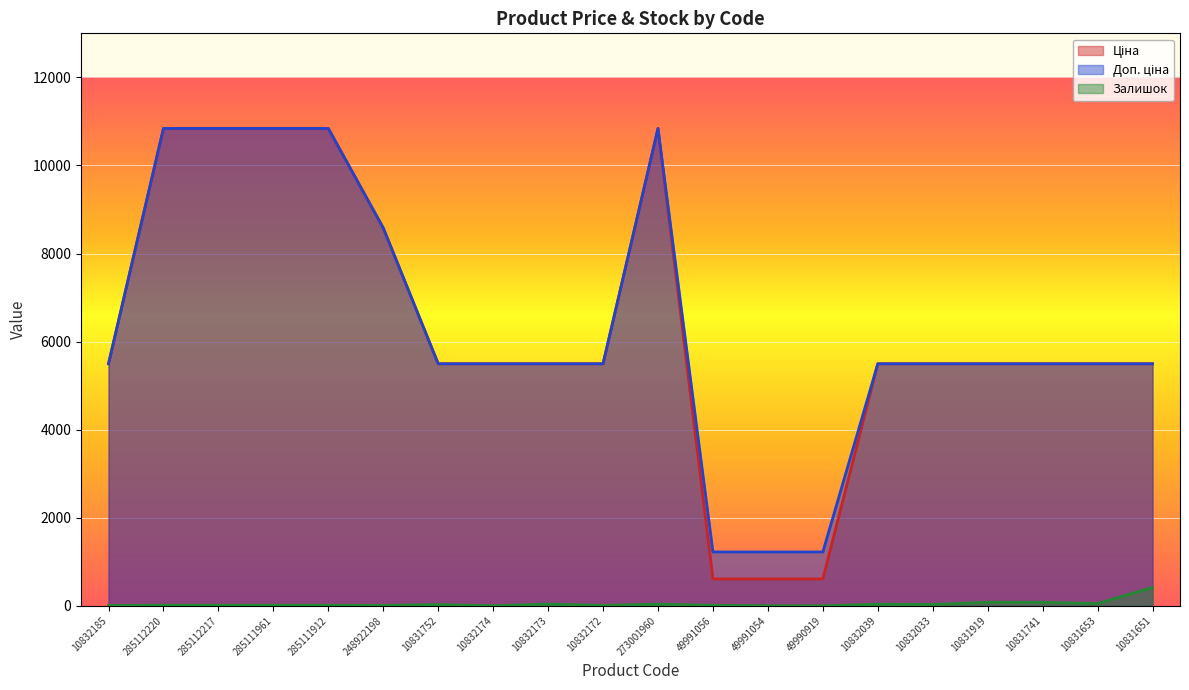

What are all the series names shown in the legend?

Ціна, Доп. ціна, Залишок